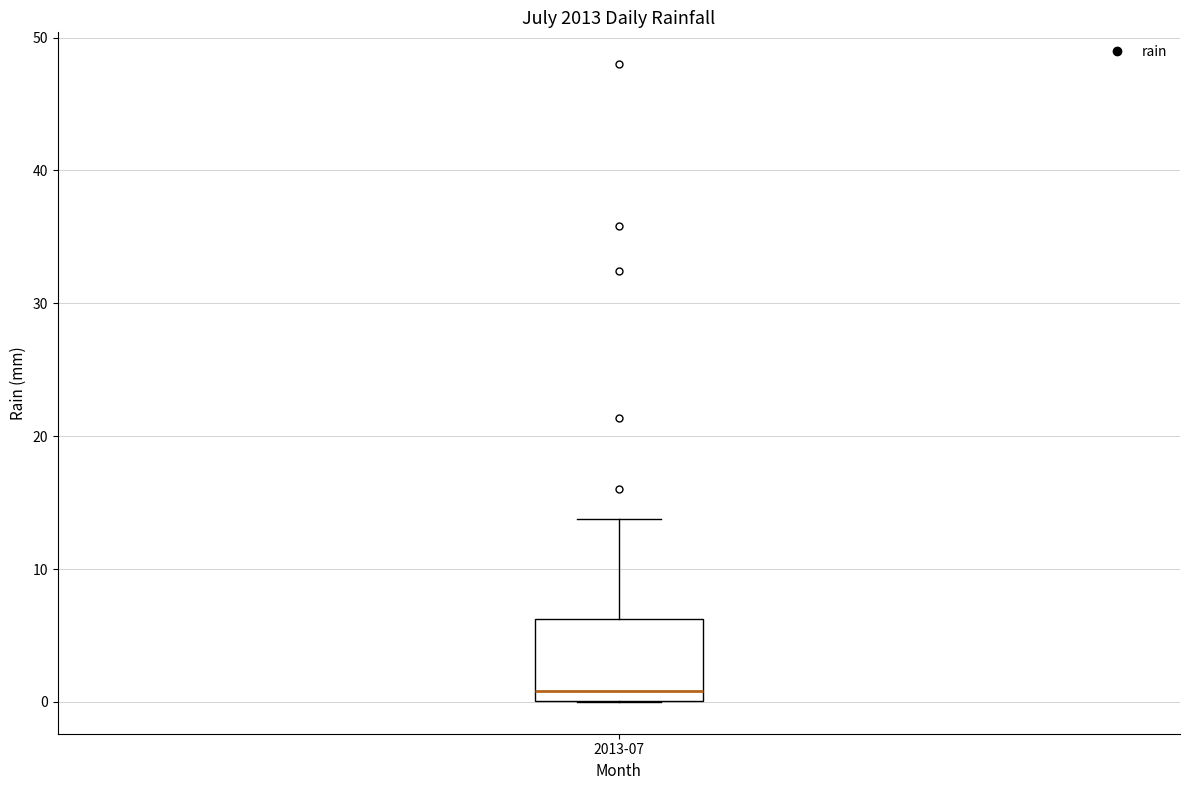

Read this box plot against the y-axis: the position of the median line, the range covered by the box, and the ends of both whiskers. The values are not printed on the chart, so give them approximately, as read against the axis.

median 1, box 0 to 6, whiskers 0 to 14